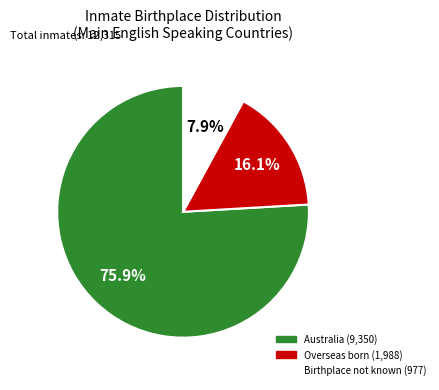

True or false: Overseas born accounts for 29% of the total.

False